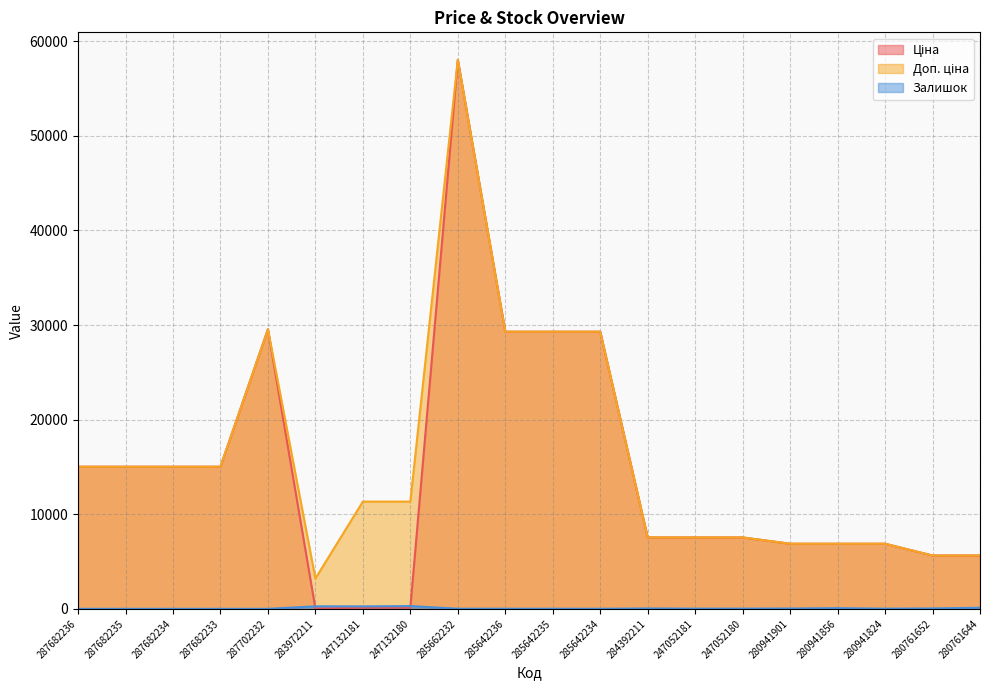

Reading left to right, what are all the values shown in this chart?

Ціна: 15019.2	15019.2	15019.2	15019.2	29548.9	32.0	113.3	113.3	58037.0	29294.9	29294.9	29294.9	7545.9	7545.9	7545.9	6879.5	6879.5	6879.5	5636.0	5636.0
Доп. ціна: 15019.2	15019.2	15019.2	15019.2	29548.9	3205.0	11334.0	11334.0	58037.0	29294.9	29294.9	29294.9	7545.9	7545.9	7545.9	6879.5	6879.5	6879.5	5636.0	5636.0
Залишок: 0.0	0.0	0.0	0.0	0.0	264.0	260.0	290.0	12.0	11.0	11.0	5.0	39.0	19.0	21.0	32.0	71.0	17.0	42.0	115.0